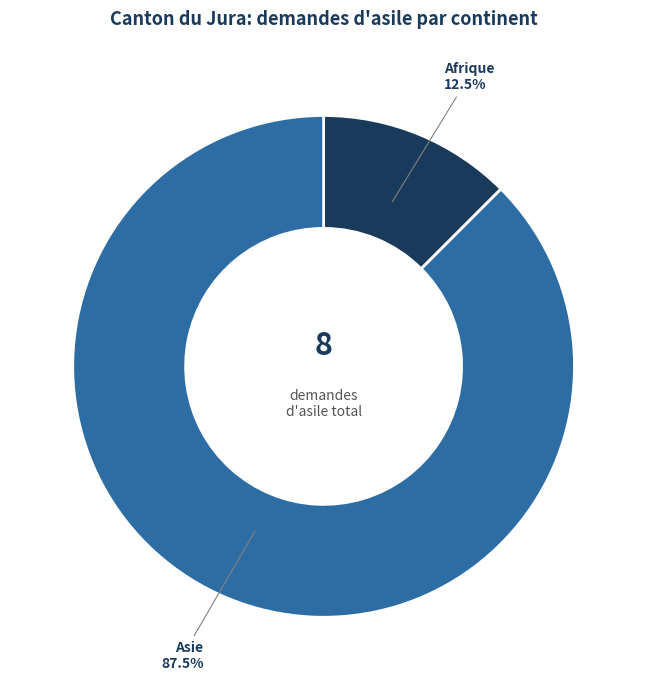

To the nearest percent, what is the difference between the largest and smallest slice percentages?

75%